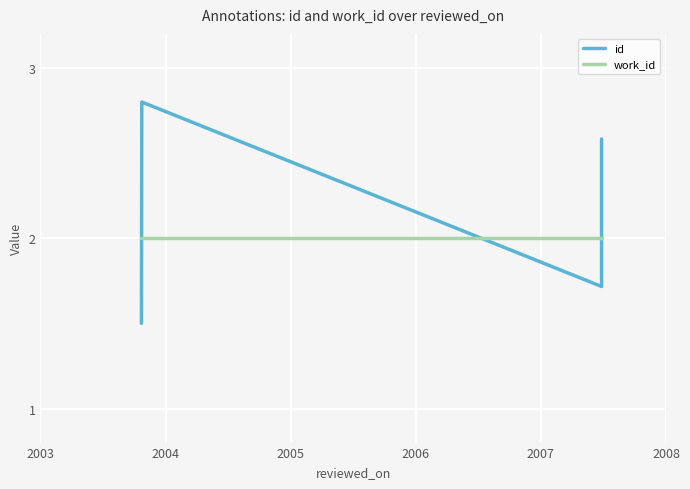

What is the value of the id point at the 6th from the left?

2.6